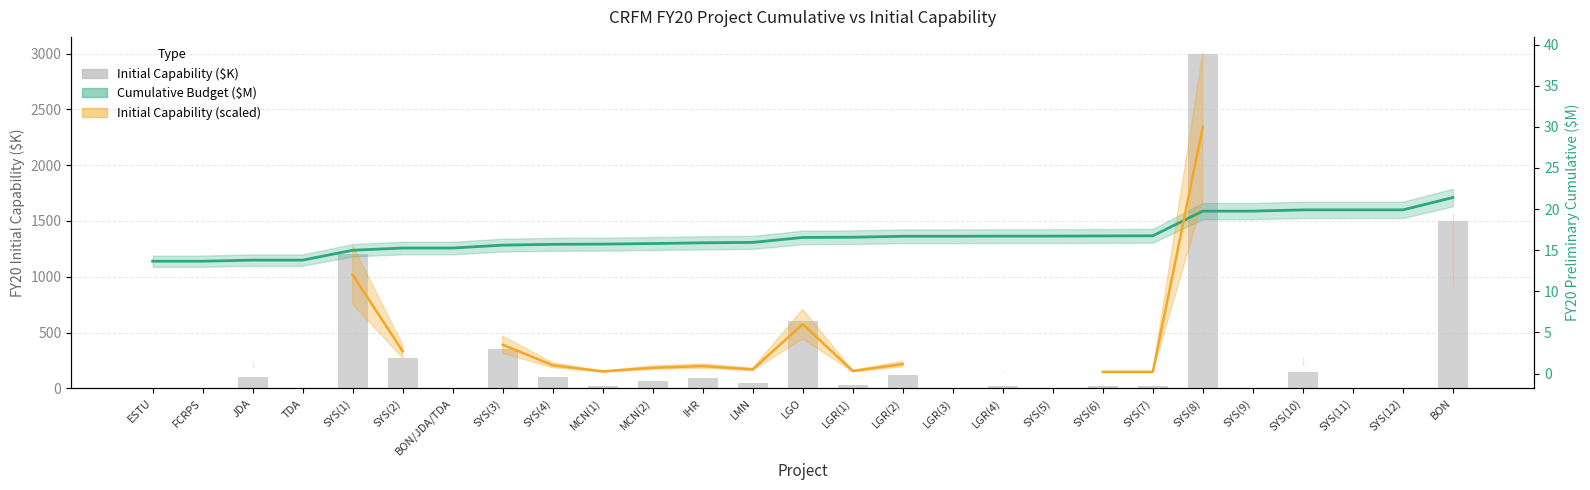

What position from the left is MCN(1)?

10